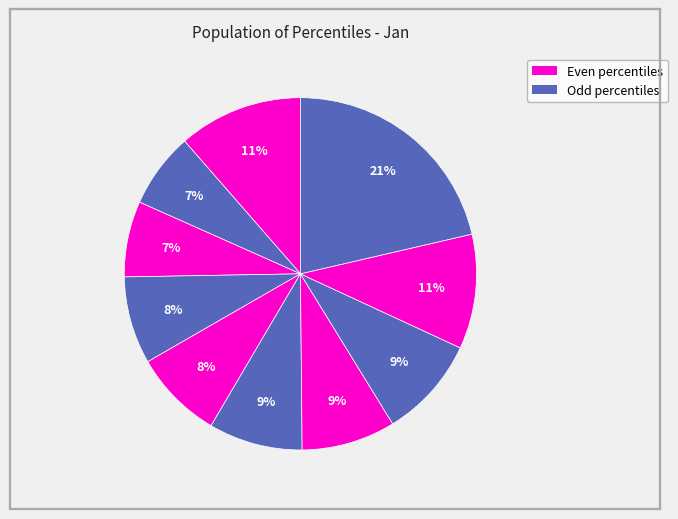

How many segments does this pie chart have?

10